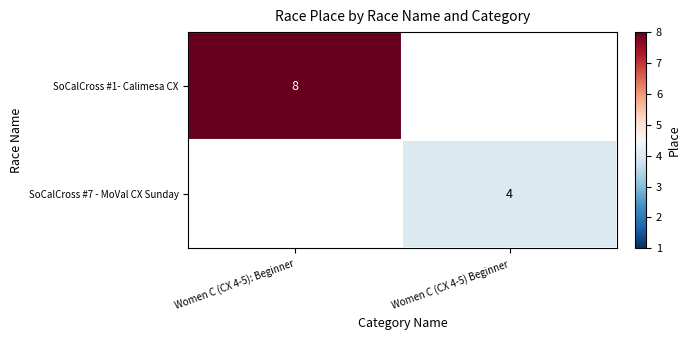

How many values in SoCalCross #7 - MoVal CX Sunday are above zero?

1